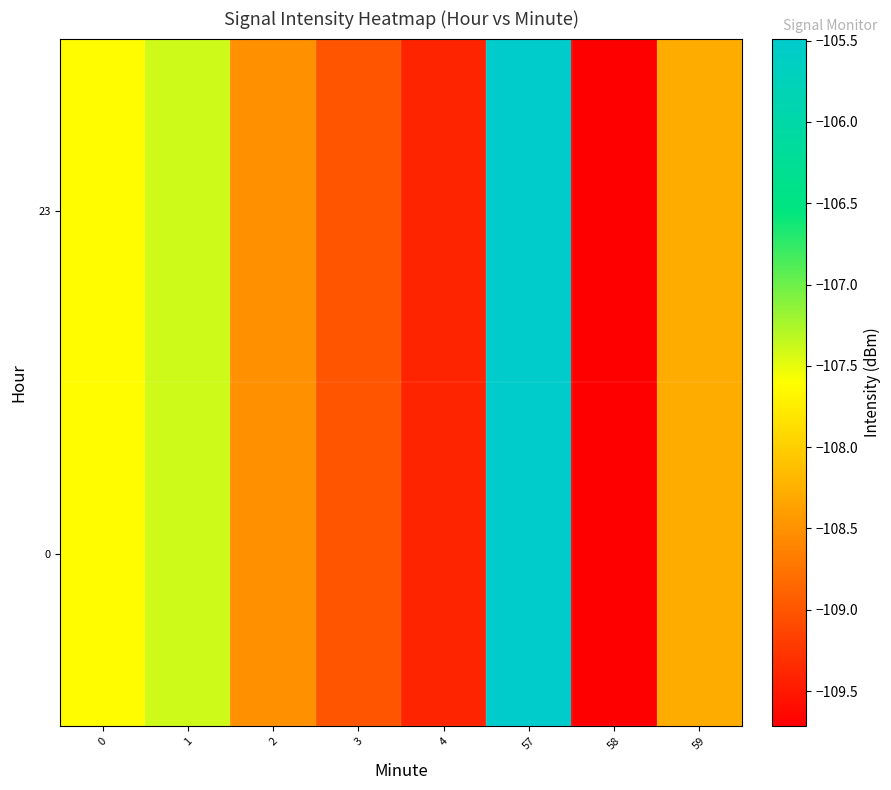

What is the minimum value shown in the chart?

-109.7